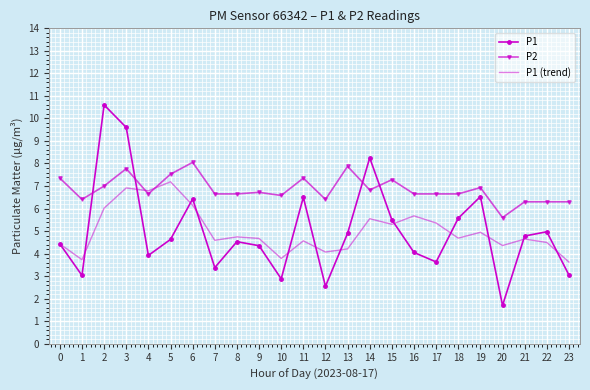

How many intersections are there between P2 and P1?

4